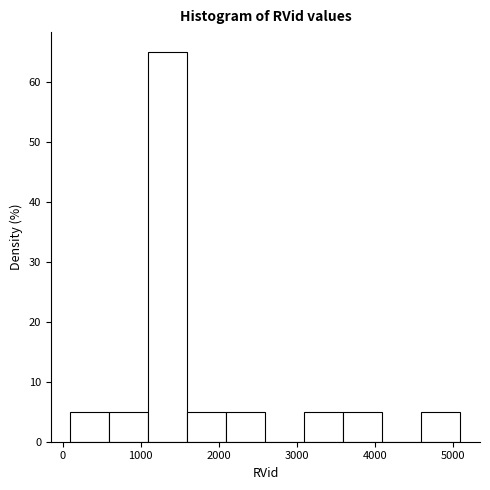

Reading left to right, list every bar in this chart as the range it spans on the x-axis followed by its height. Neither the bar edges nor the heights are printed on the chart, so give them approximately, as read against the axes.

100 to 600: 5
600 to 1100: 5
1100 to 1600: 65
1600 to 2100: 5
2100 to 2600: 5
2600 to 3100: 0
3100 to 3600: 5
3600 to 4100: 5
4100 to 4600: 0
4600 to 5100: 5